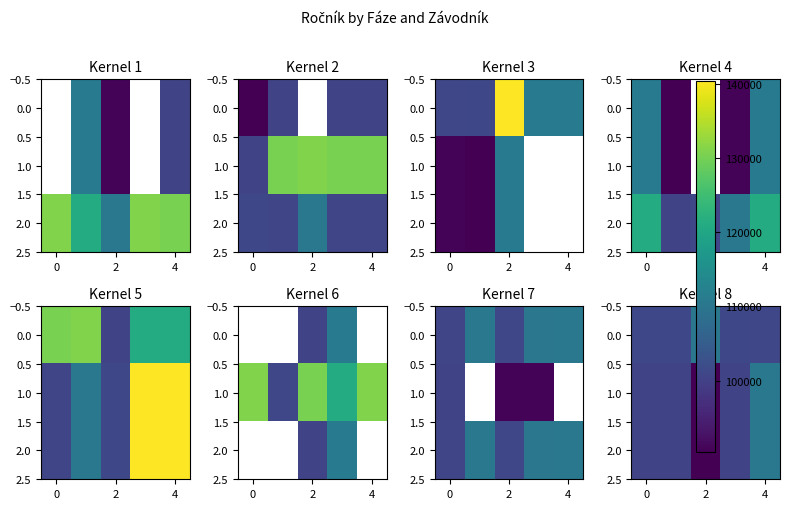

The value of 1.0 at 4 is 175692. True or false?

False